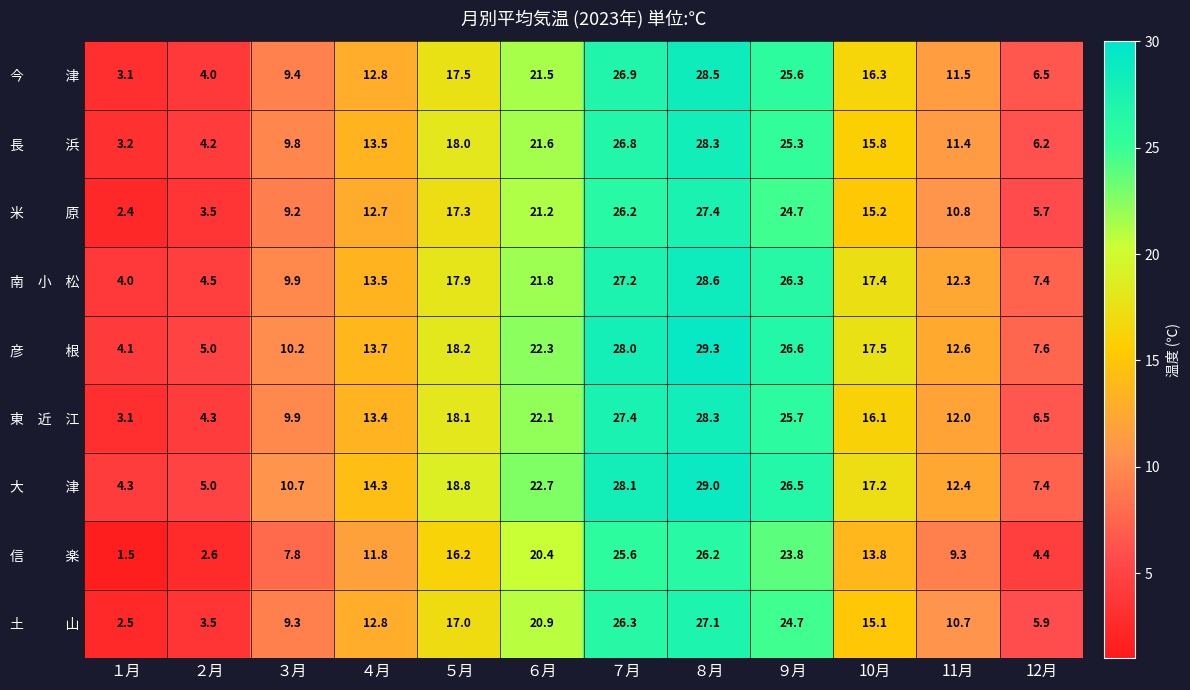

What is the spread (max minus min) of values at 12月?

3.2